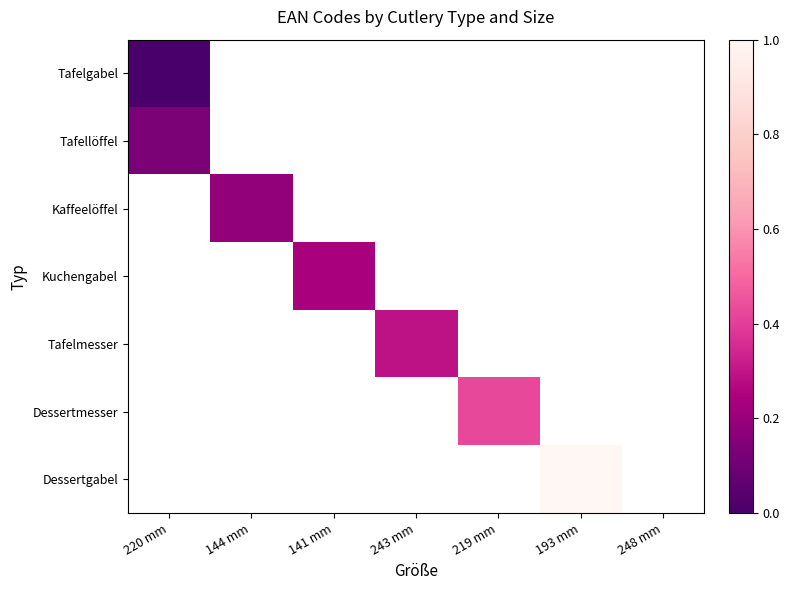

At how many categories does at least one series exceed 0?

6